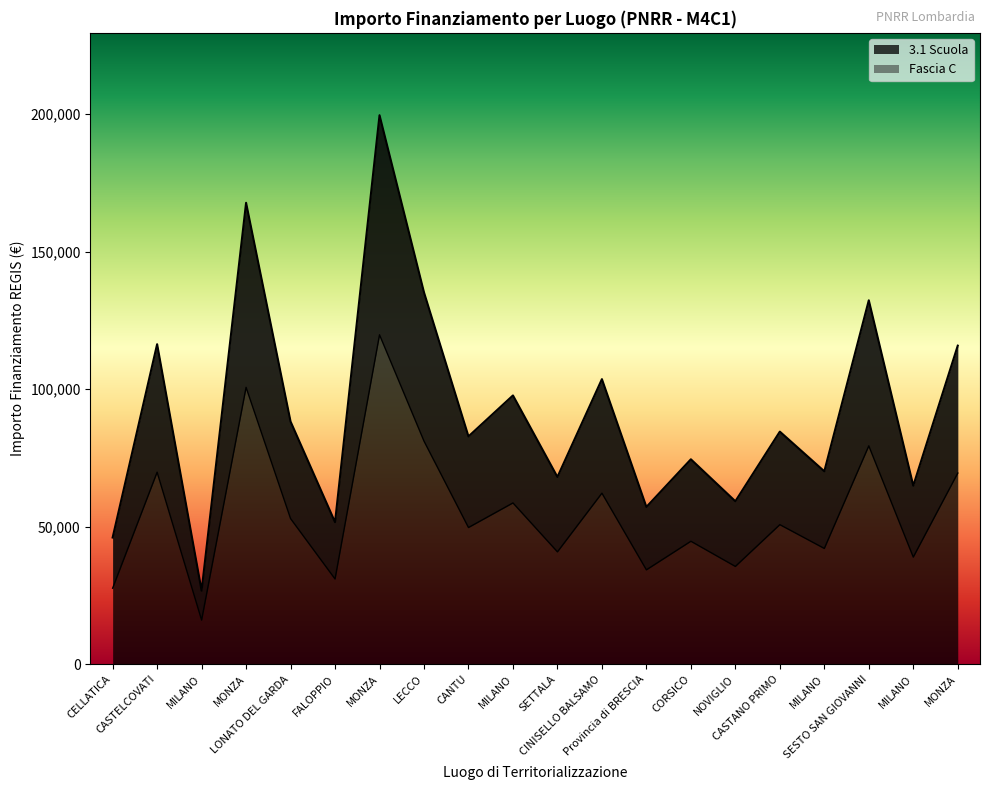

What is the smallest value displayed?

16038.0